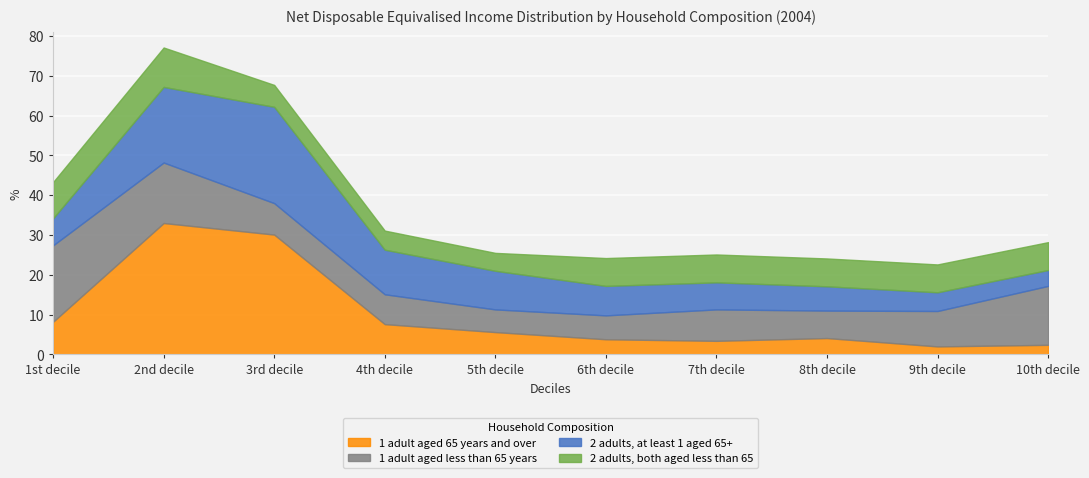

At which category is the sum across all series the highest?

2nd decile